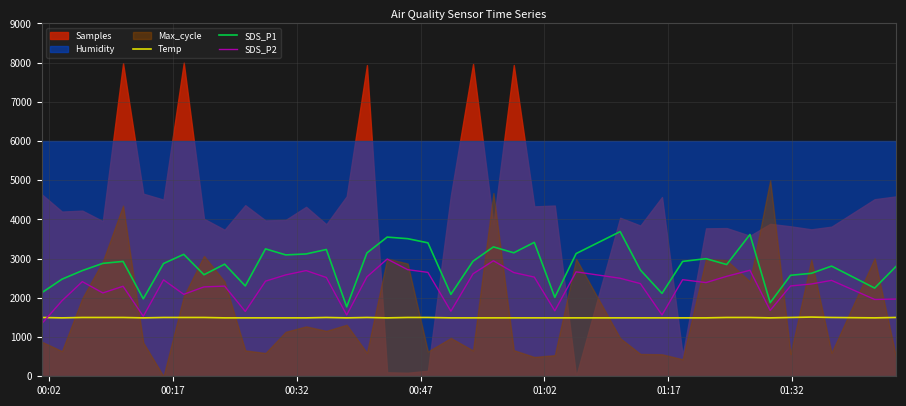

What is the maximum value for Temp?

1510.0